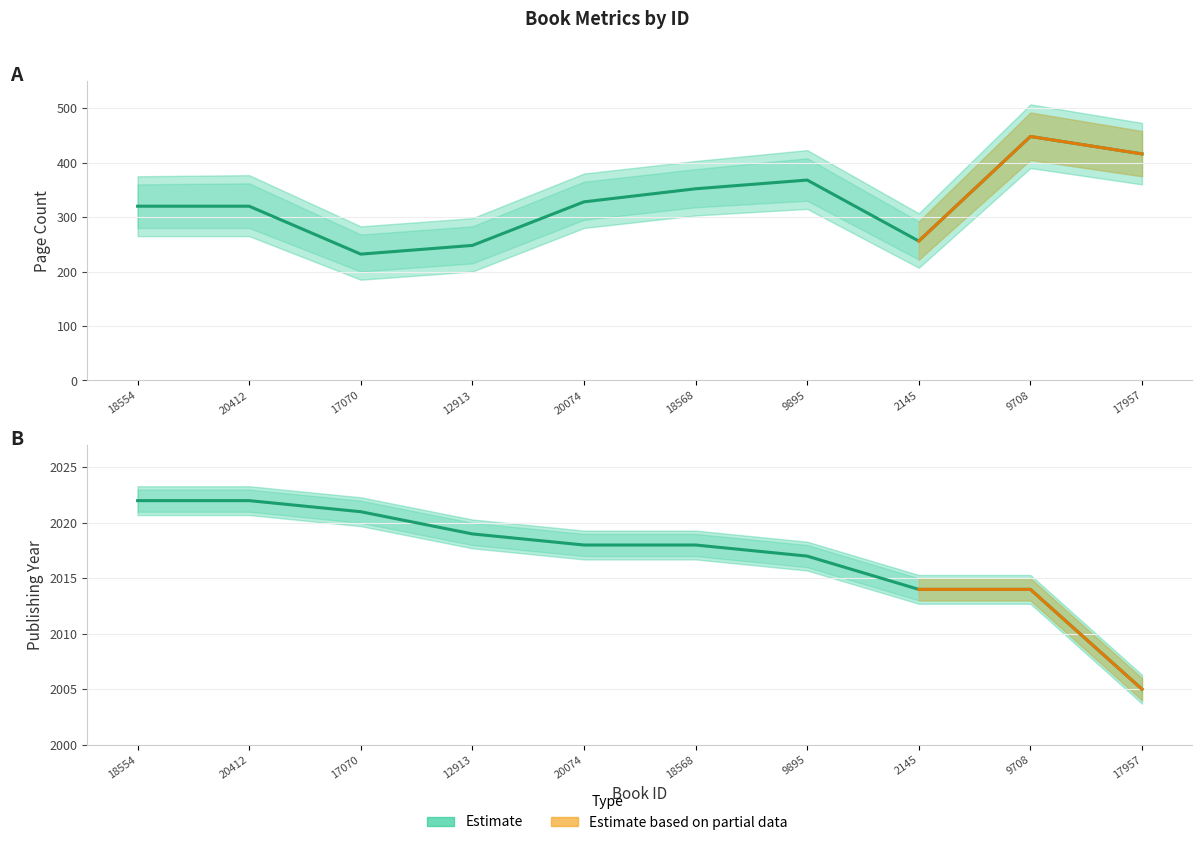

What is the difference between the pageCount values at 17070 and 18554?

88